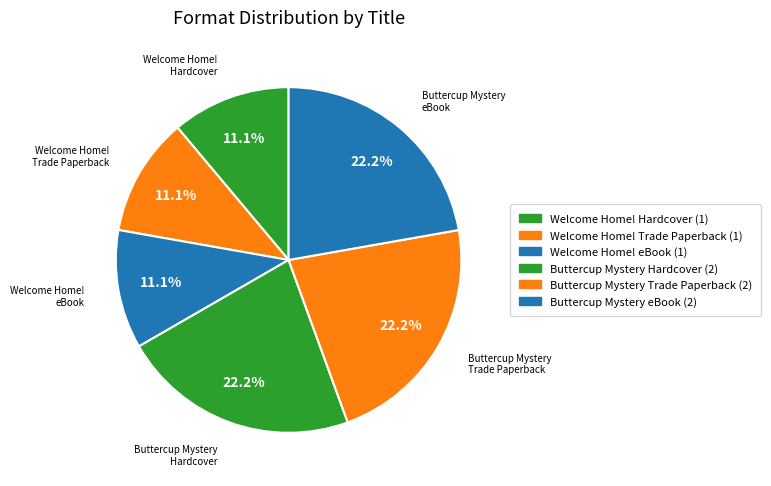

Rank the categories by value from highest to lowest.

Buttercup Mystery (Hardcover), Buttercup Mystery (Trade Paperback), Buttercup Mystery (eBook), Welcome Home! (Hardcover), Welcome Home! (Trade Paperback), Welcome Home! (eBook)